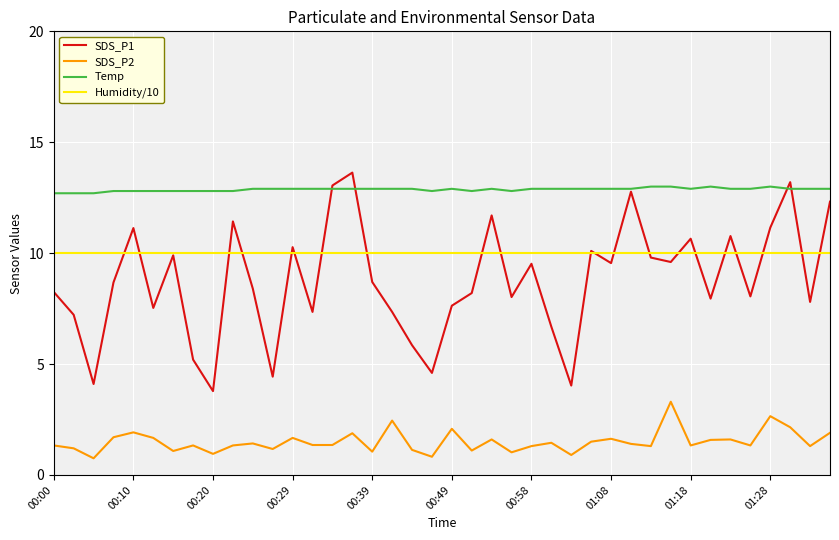

What is the minimum value for SDS_P1?

3.8